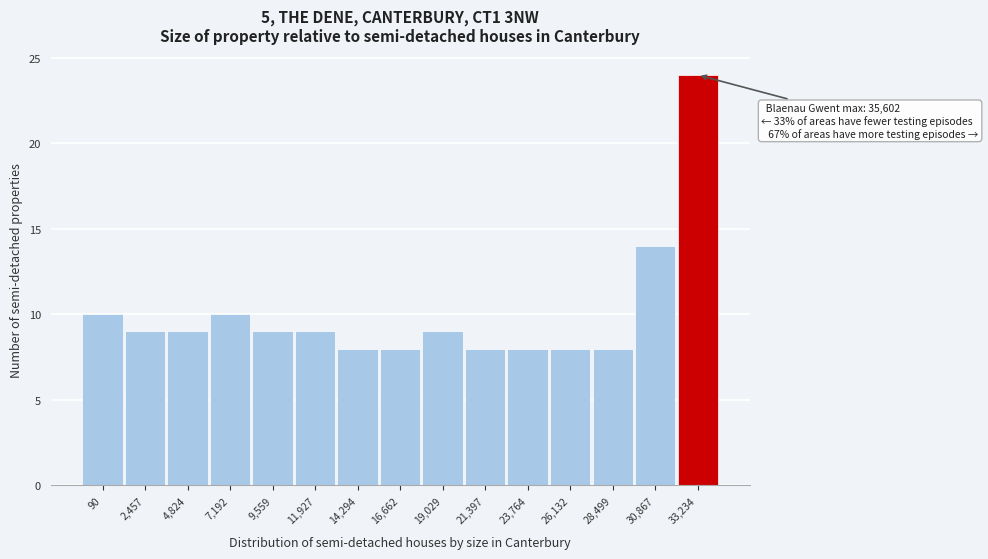

Reading left to right, what are all the values shown in this chart?

10	9	9	10	9	9	8	8	9	8	8	8	8	14	24